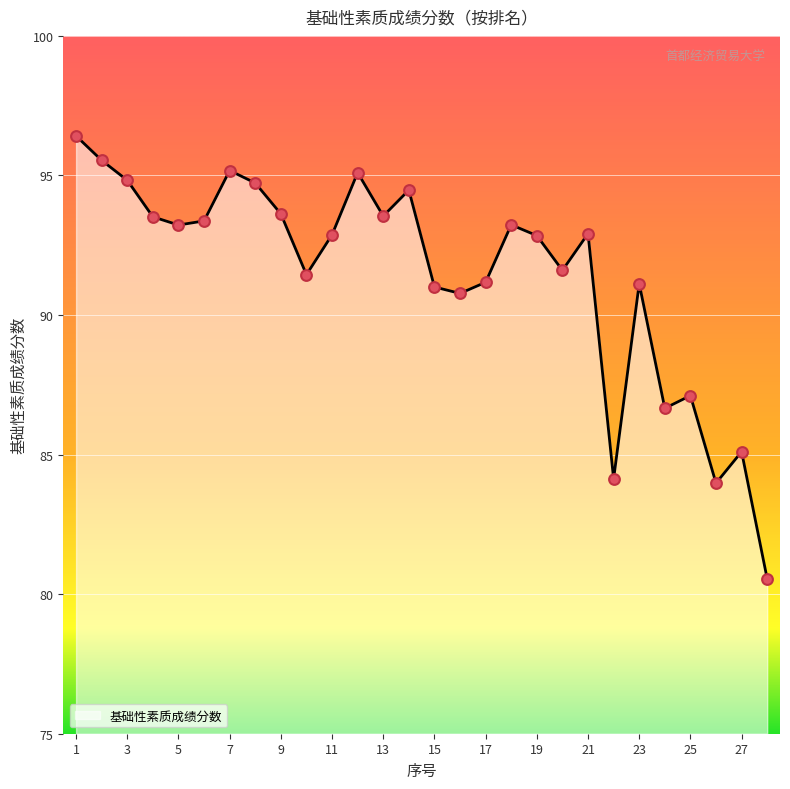

What is the smallest value displayed?

80.5